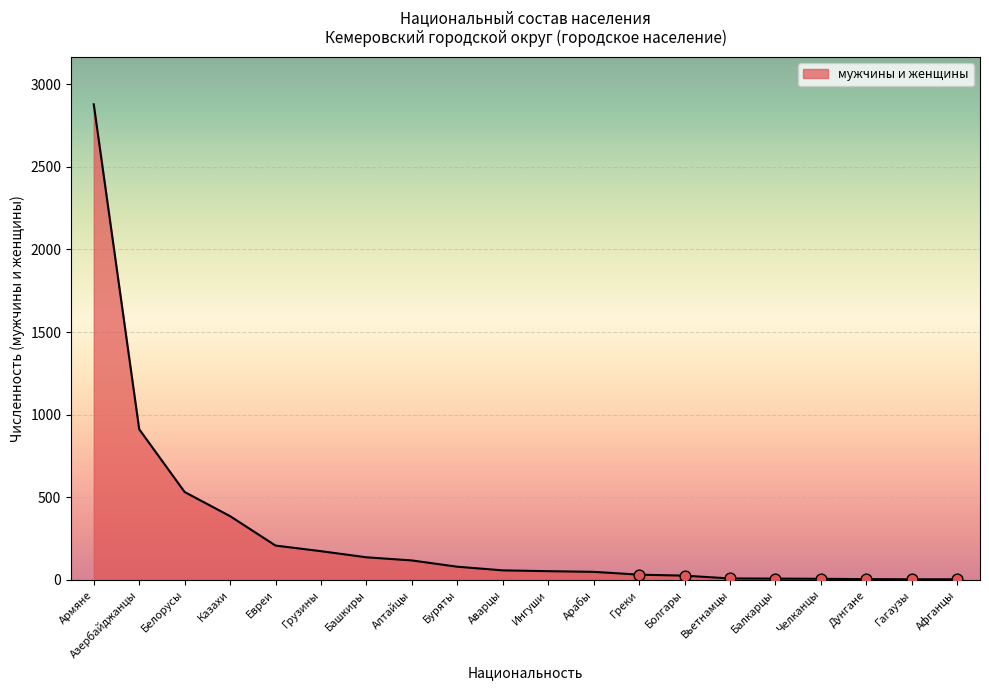

What is the change in value from Грузины to Балкарцы?

-166